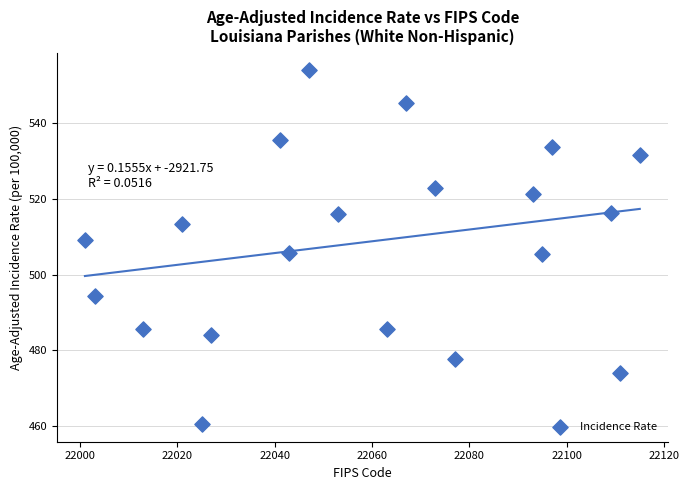

What is the range of Y values (max minus min)?

93.4